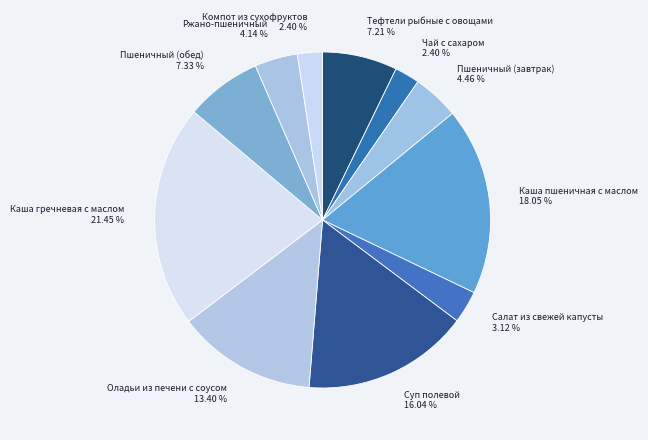

Which category has the biggest portion of the pie?

Каша гречневая с маслом